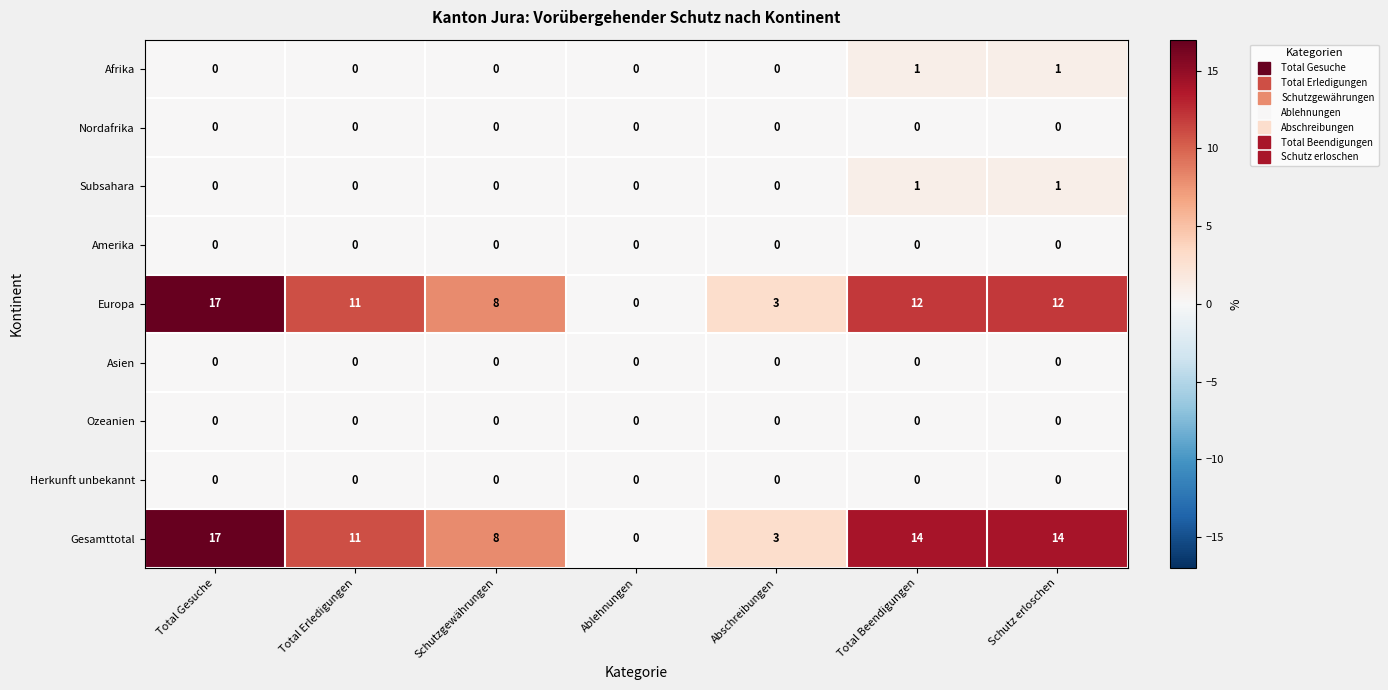

At which category is the sum across all series the highest?

Total Gesuche